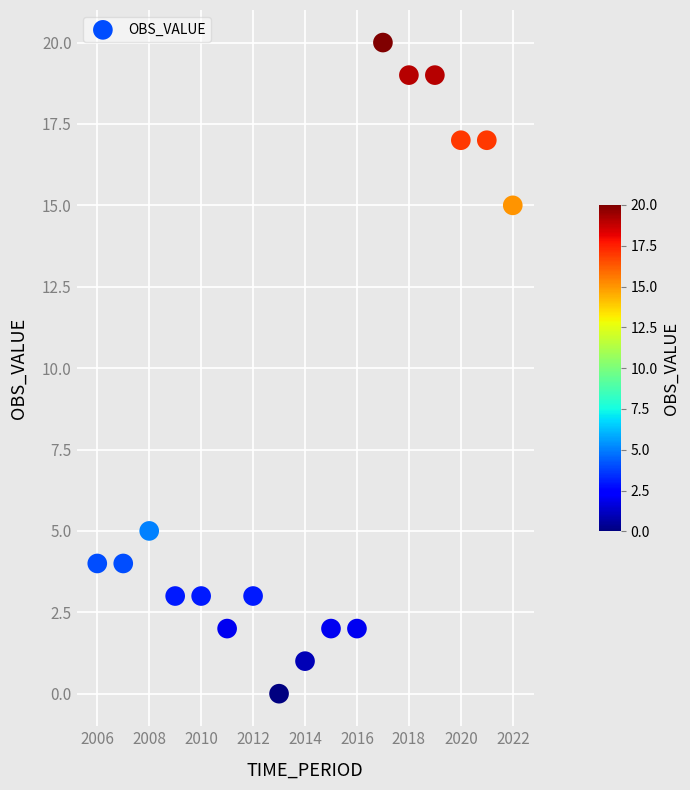

What is the range of X values (max minus min)?

16